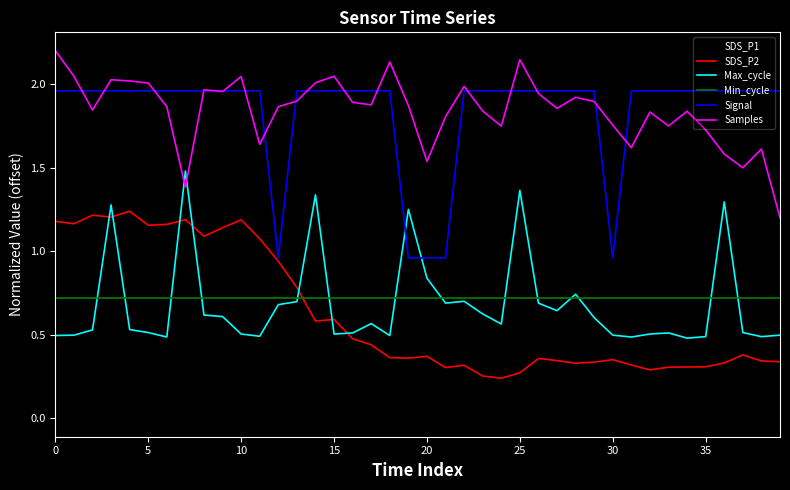

True or false: SDS_P1 and SDS_P2 intersect in this chart.

False